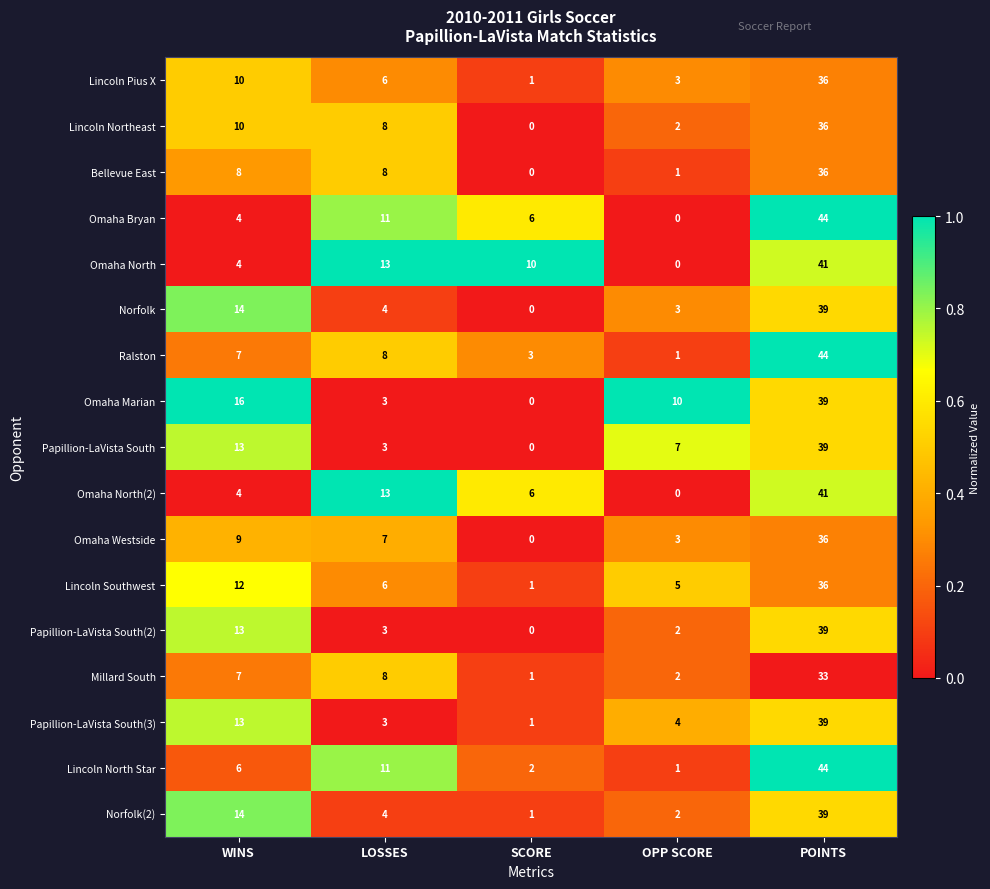

Where does the Papillion-LaVista South(2) series first go above 3?

WINS